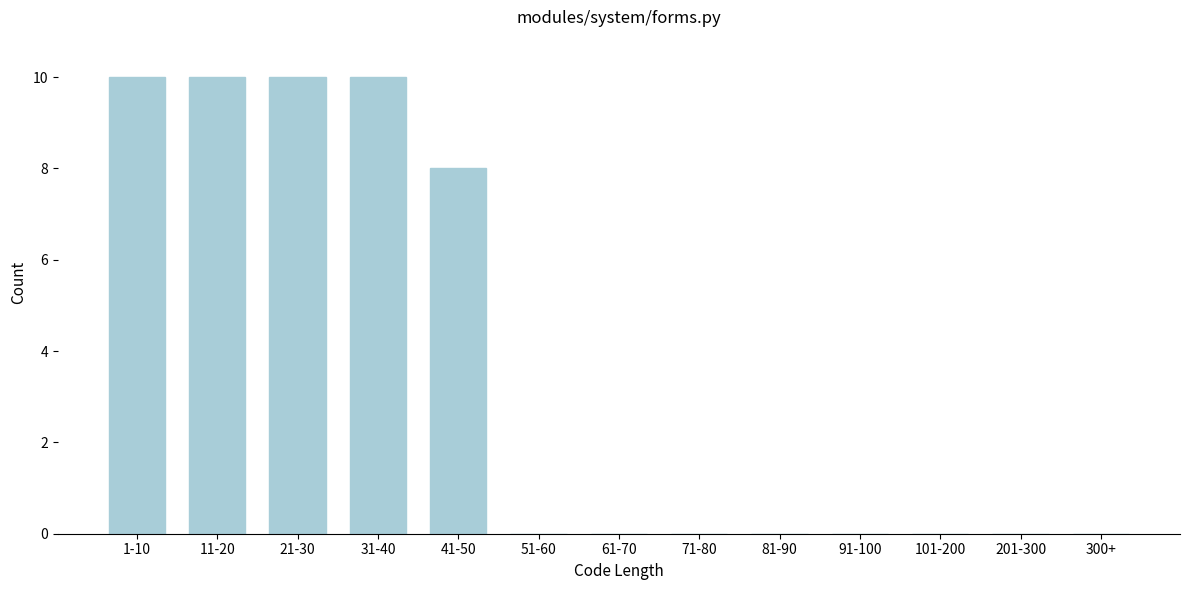

Reading right to left, extract all data points from this chart.

300+=0	201-300=0	101-200=0	91-100=0	81-90=0	71-80=0	61-70=0	51-60=0	41-50=8	31-40=10	21-30=10	11-20=10	1-10=10